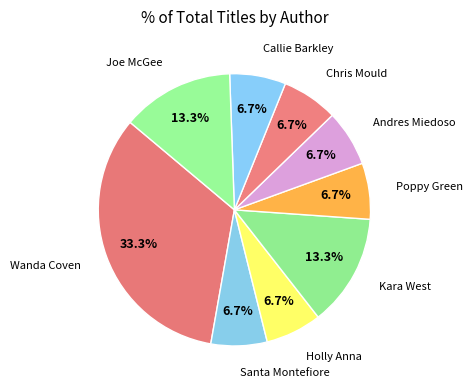

How many slices are in this pie chart?

9